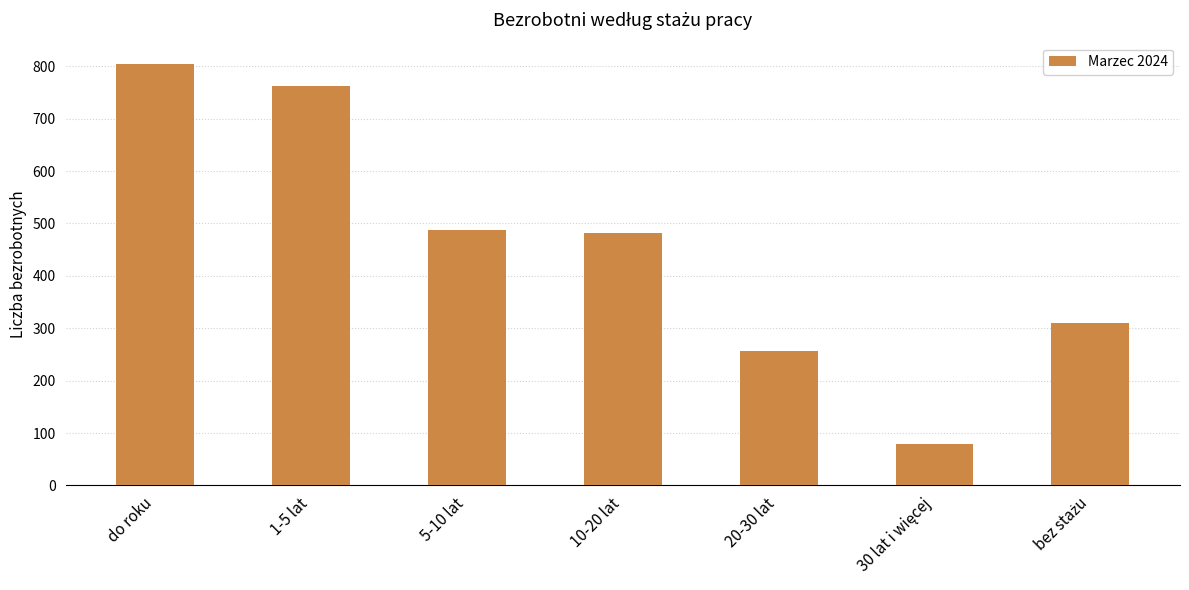

What is the label of the 7th bar from the right?

do roku